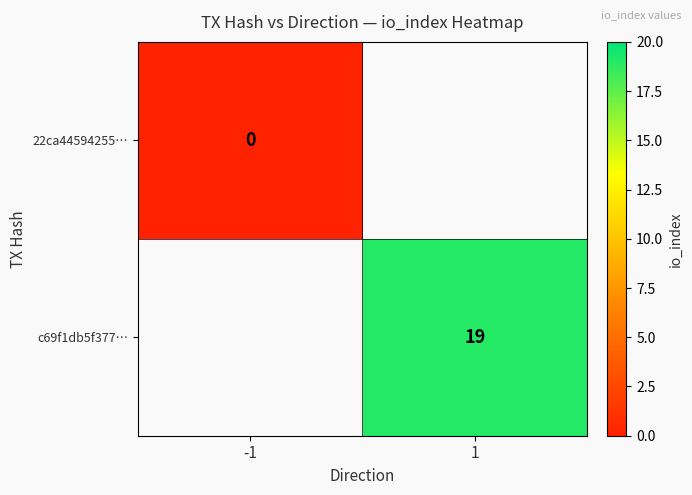

At how many categories does at least one series exceed 3?

1